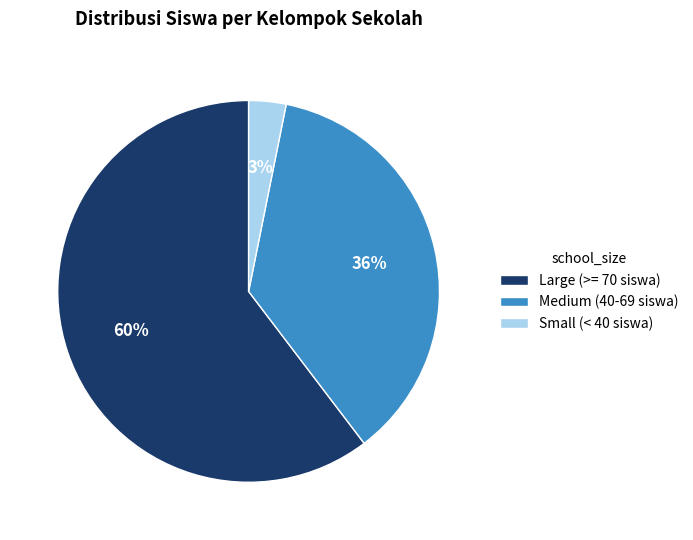

Is it true that Small (< 40 siswa) is 17% of the pie?

False